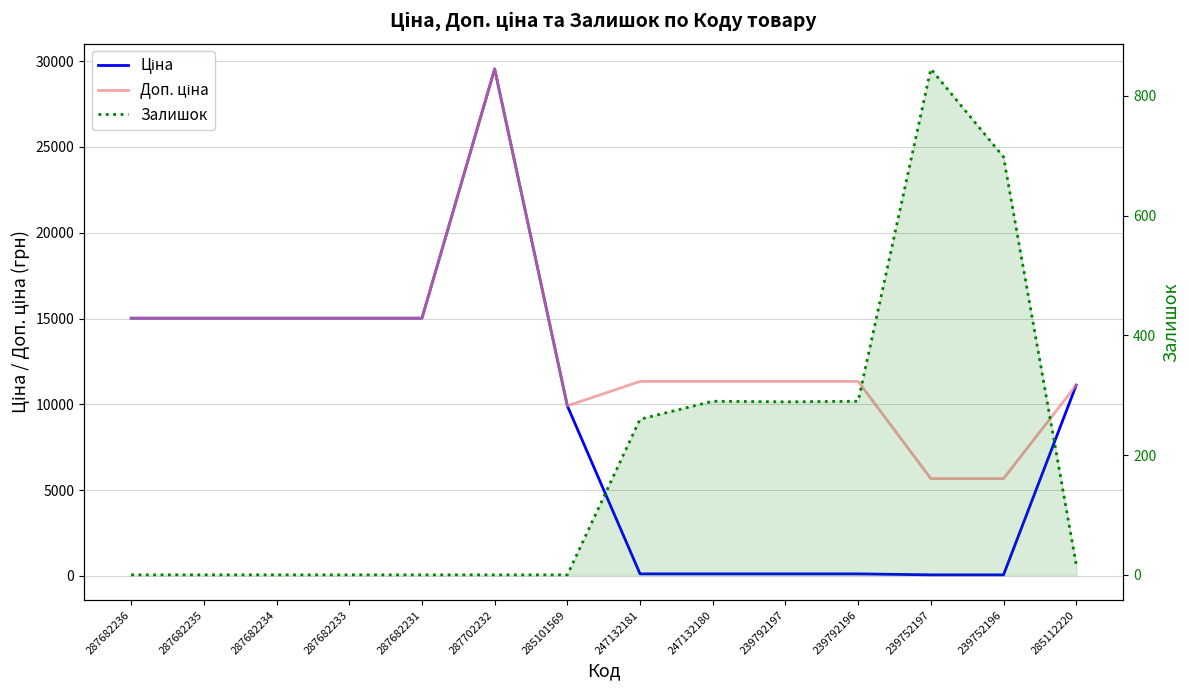

What are all the series names shown in the legend?

Ціна, Доп. ціна, Залишок